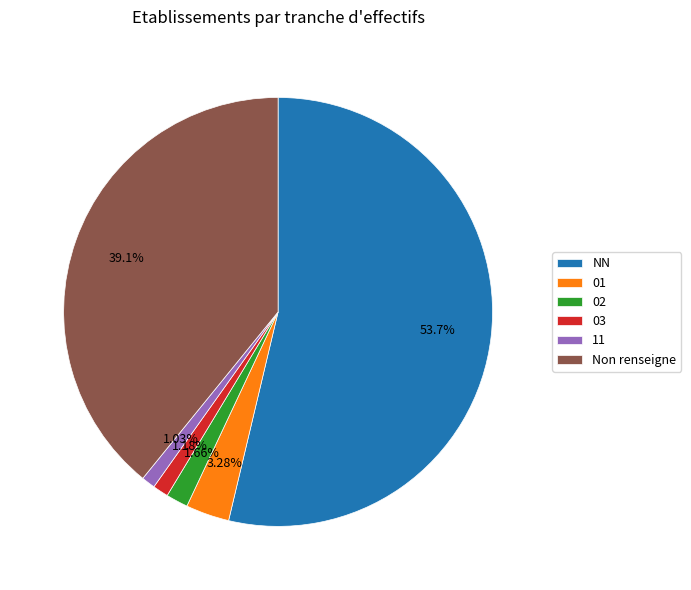

To the nearest percent, what is the difference between the largest and smallest slice percentages?

53%